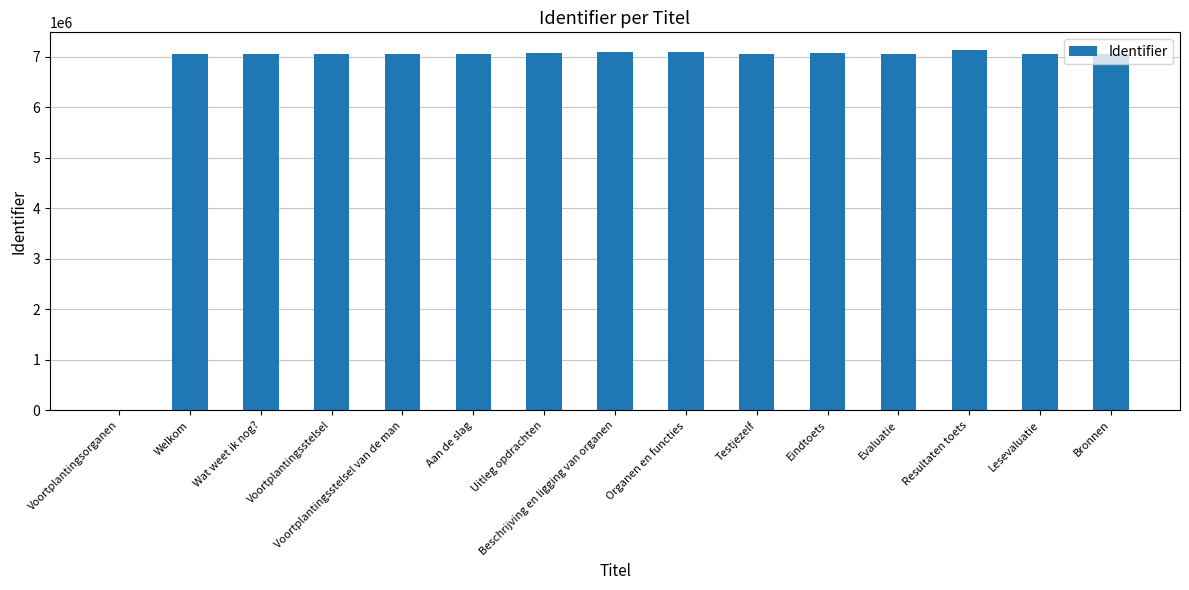

What is the sum of all values?

99066086